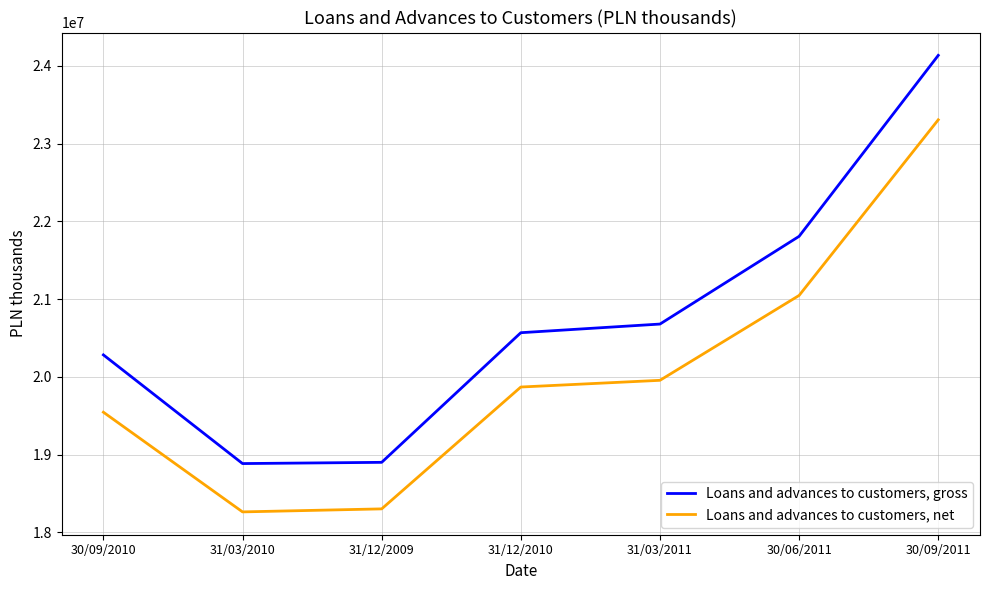

Which category has the highest value across all series?

30/09/2011